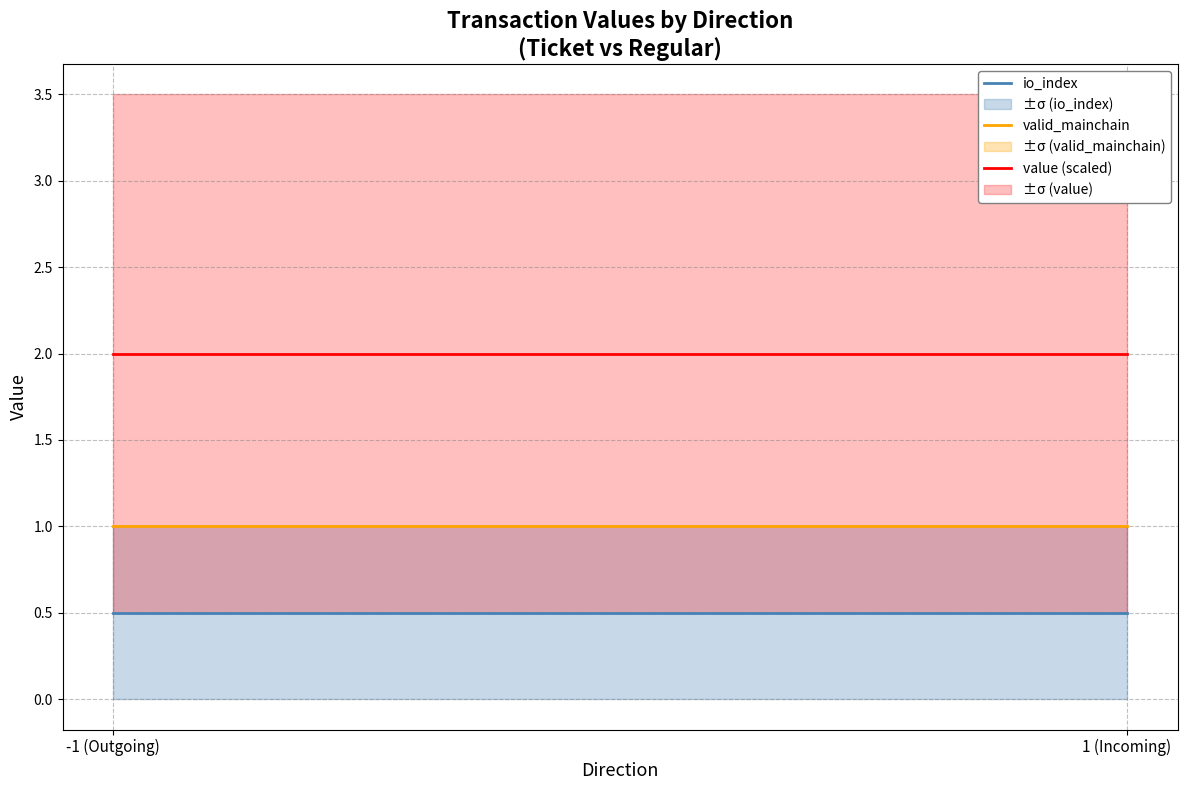

Is the value of valid_mainchain at -1 (Outgoing) greater than the value of io_index at -1 (Outgoing)?

Yes